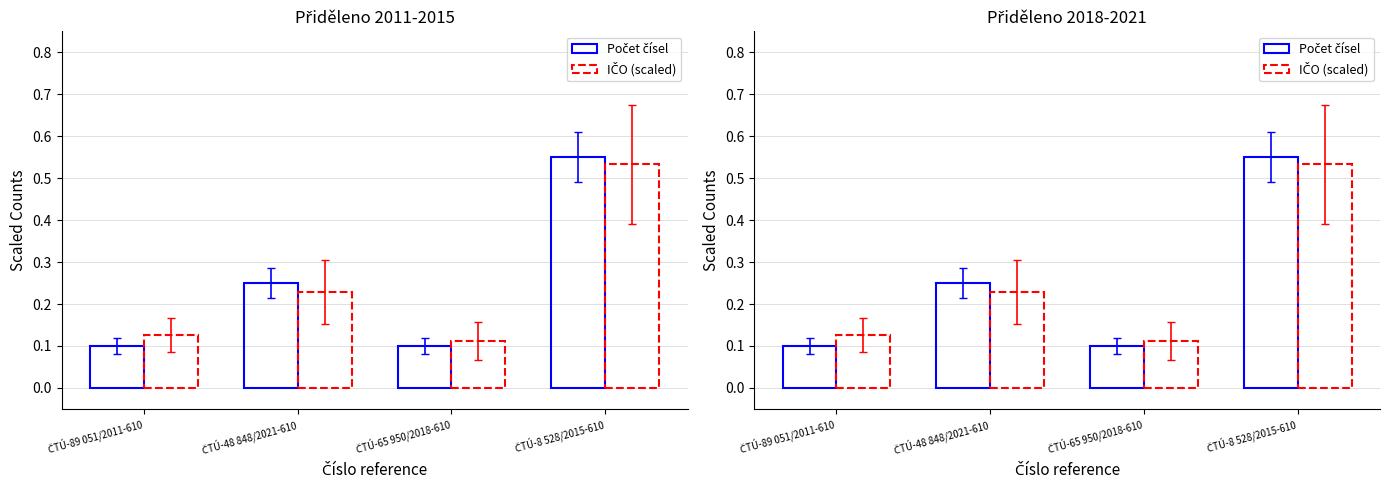

Reading right to left, extract all data points from this chart.

Počet čísel: ČTÚ-8 528/2015-610=0.6	ČTÚ-65 950/2018-610=0.1	ČTÚ-48 848/2021-610=0.2	ČTÚ-89 051/2011-610=0.1
IČO (scaled): ČTÚ-8 528/2015-610=0.5	ČTÚ-65 950/2018-610=0.1	ČTÚ-48 848/2021-610=0.2	ČTÚ-89 051/2011-610=0.1